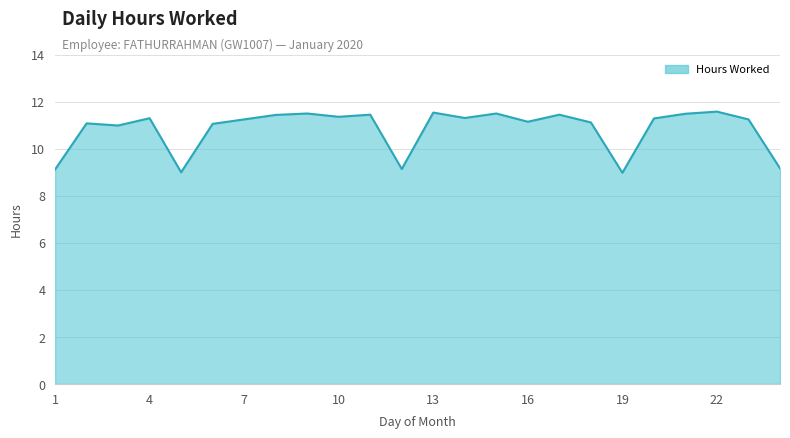

What is the smallest value displayed?

9.0